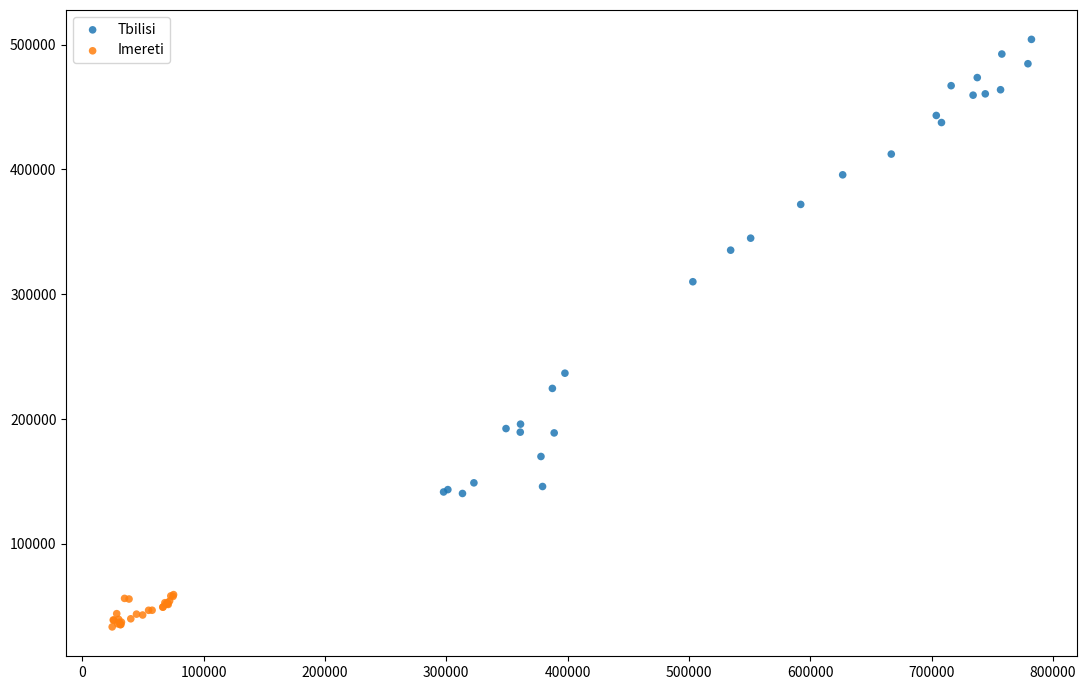

Which series has the largest Y range (max minus min)?

Tbilisi